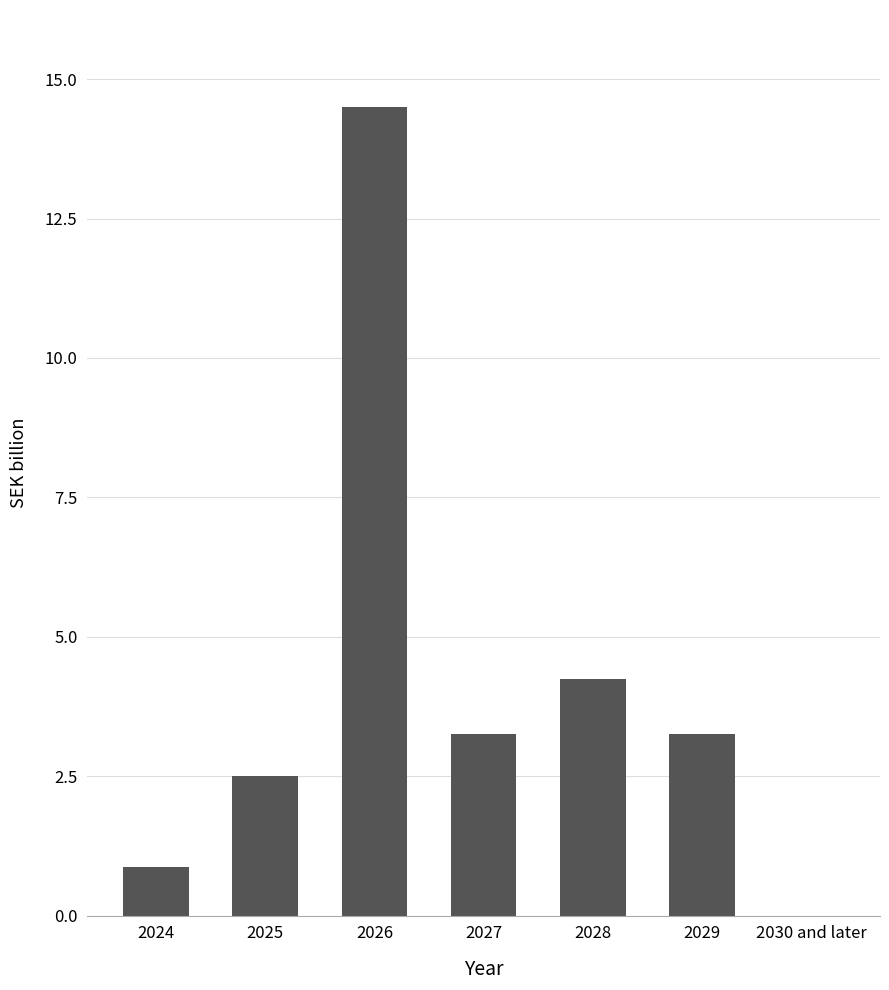

What is the sum of the values at 2025 and 2026?

17.0